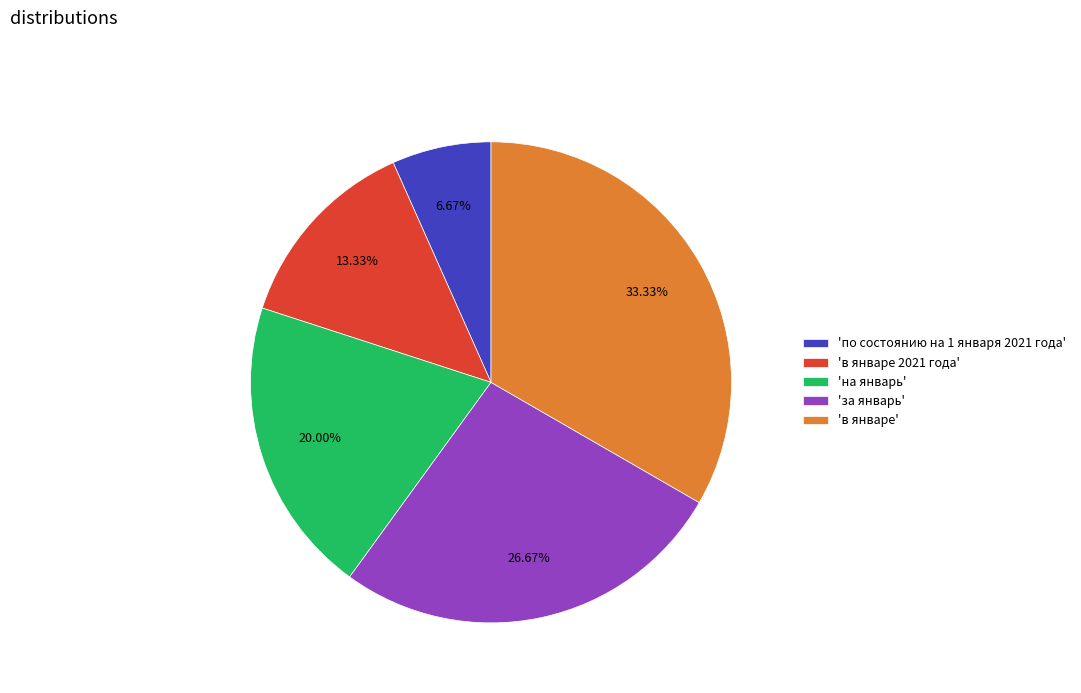

Which category has the biggest portion of the pie?

'в январе'